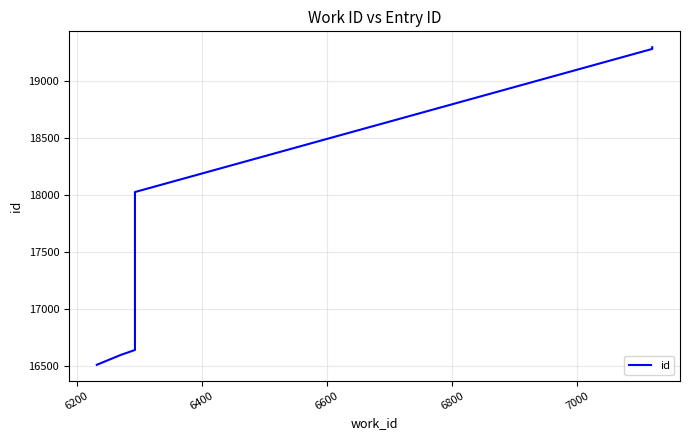

The value at 7200 is 5576. True or false?

False